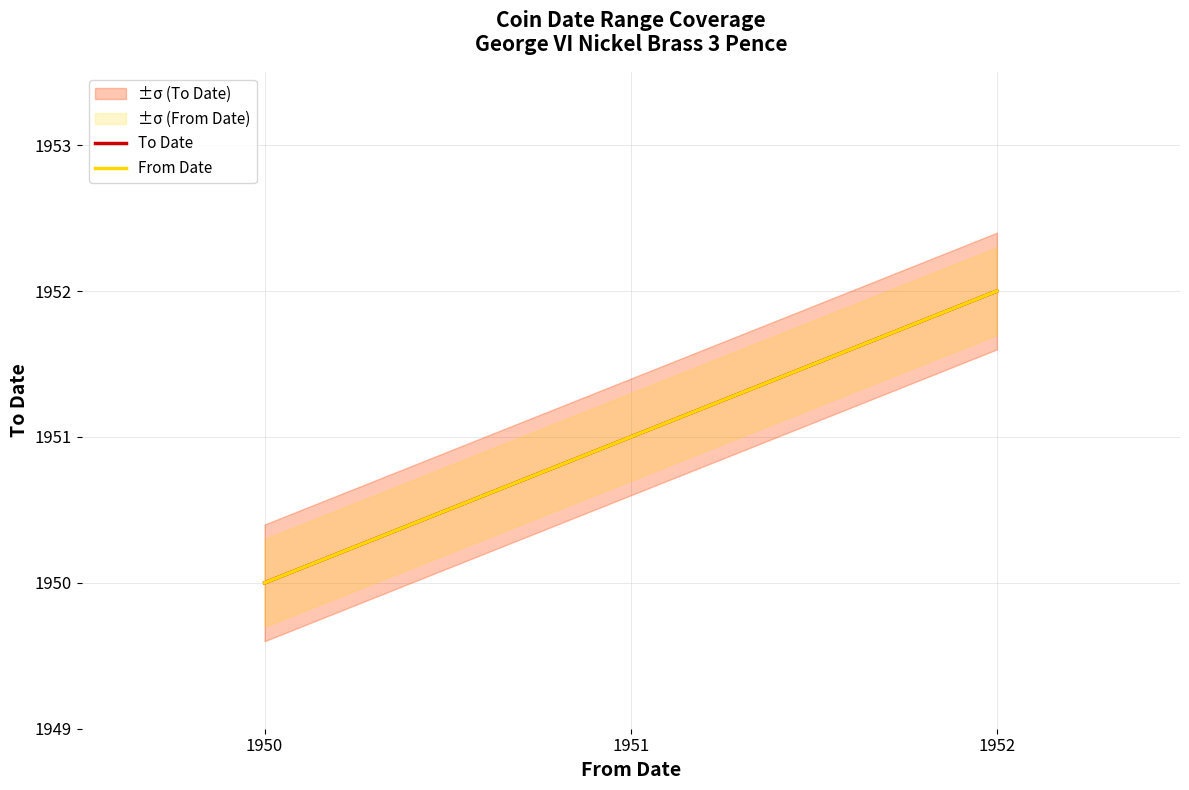

Which series has the largest total across all categories?

To Date